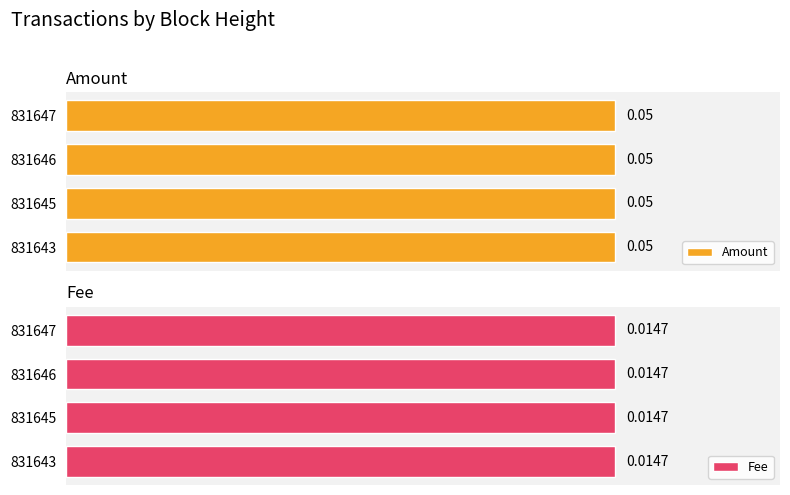

The value of Fee at 831647 is 0.0. True or false?

False